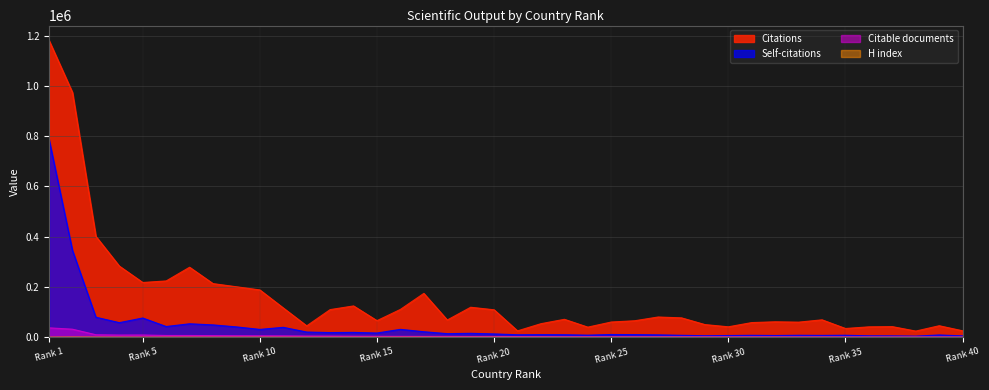

Rank the series at 11 from highest to lowest value.

Citations, Self-citations, Citable documents, H index